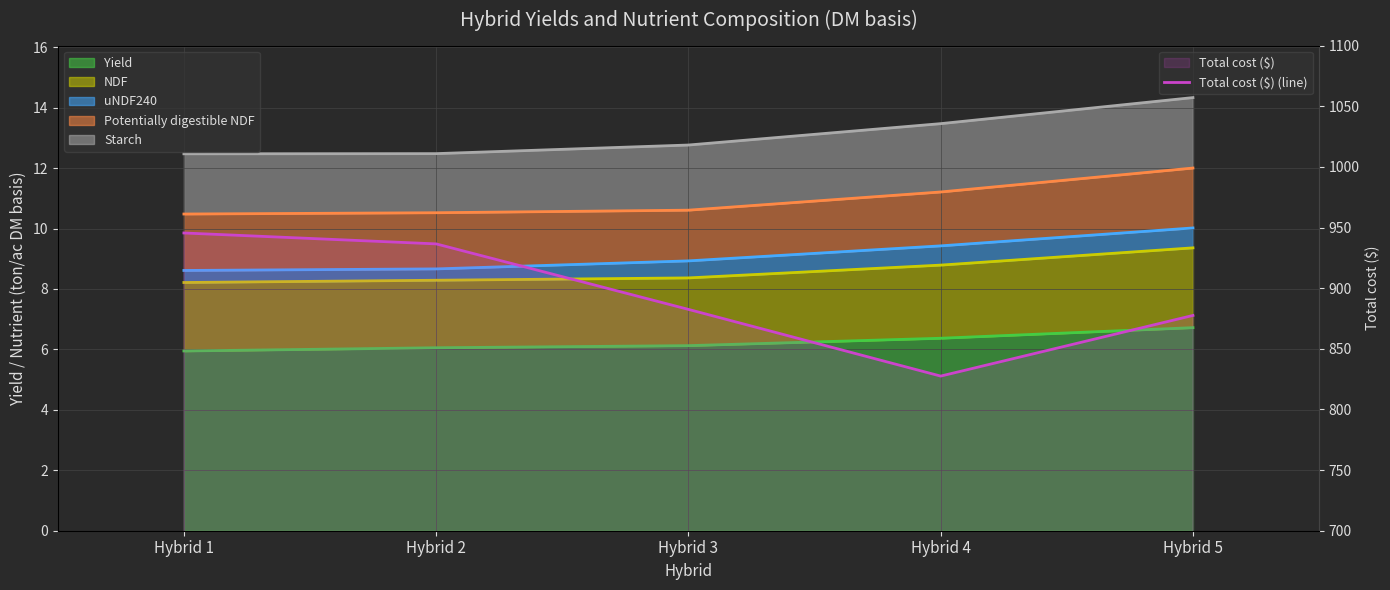

List the labels in order of value, largest first.

Hybrid 1, Hybrid 2, Hybrid 3, Hybrid 5, Hybrid 4